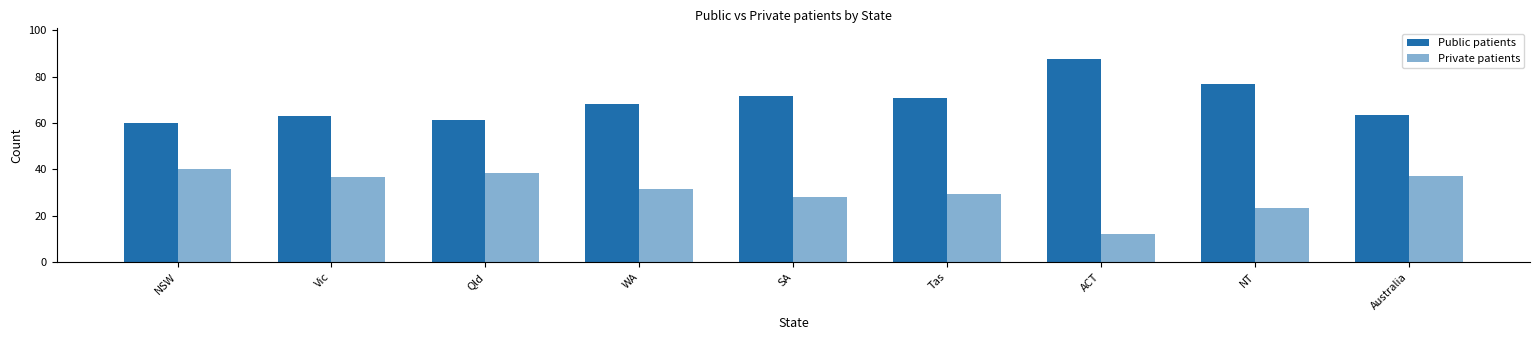

Reading right to left, transcribe all the data shown in this chart.

Public patients: 63.3	76.6	87.6	70.7	71.8	68.3	61.4	63.2	59.9
Private patients: 37.0	23.4	12.4	29.3	28.2	31.7	38.6	36.8	40.1